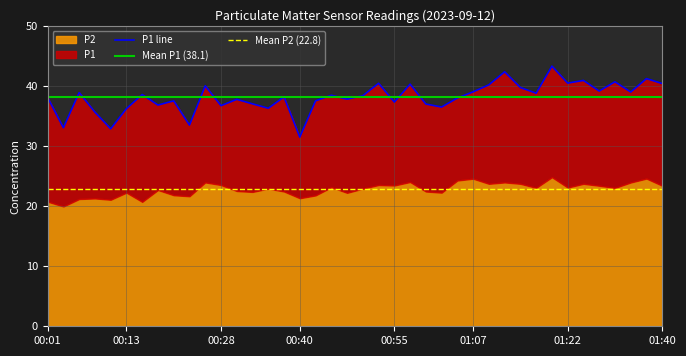

List the labels in order of value, largest first.

01:19, 01:12, 01:37, 01:27, 01:32, 01:22, 00:52, 01:40, 00:57, 01:10, 00:26, 01:14, 01:30, 01:07, 01:35, 00:06, 01:17, 00:16, 00:45, 00:50, 00:38, 00:01, 01:05, 00:48, 00:31, 00:21, 00:43, 00:55, 00:33, 01:00, 00:18, 00:28, 01:02, 00:35, 00:13, 00:09, 00:23, 00:04, 00:11, 00:40